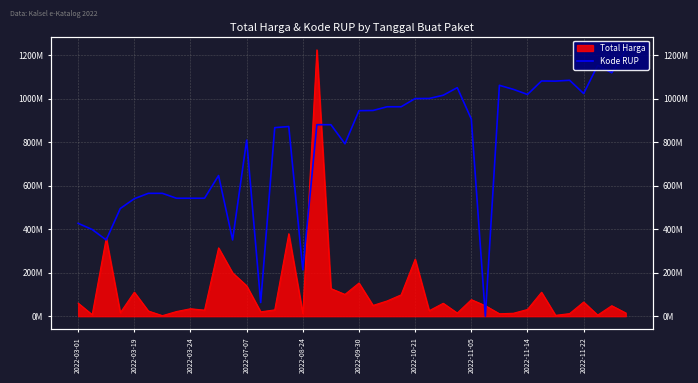

Is it true that the value at 39 is 2087959994.1?

False